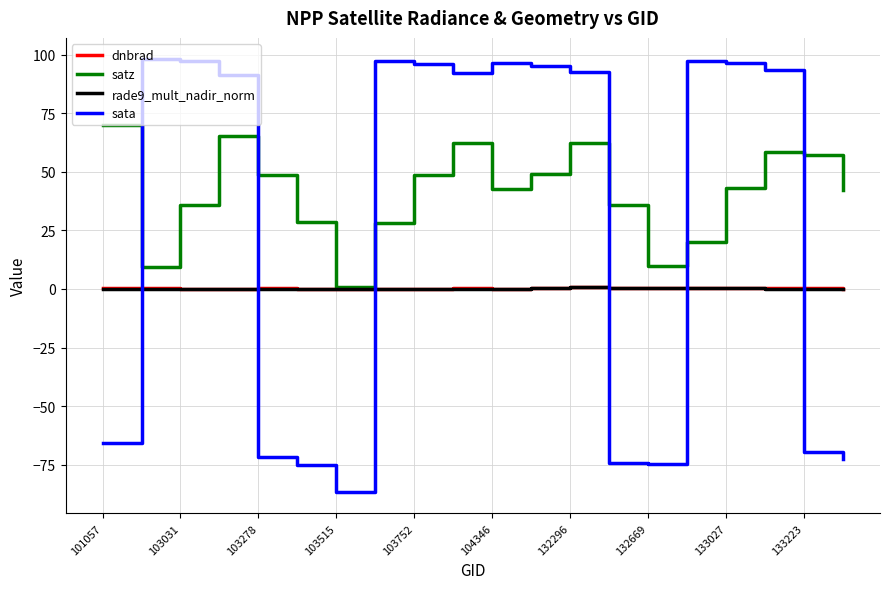

Which series has the largest total across all categories?

satz